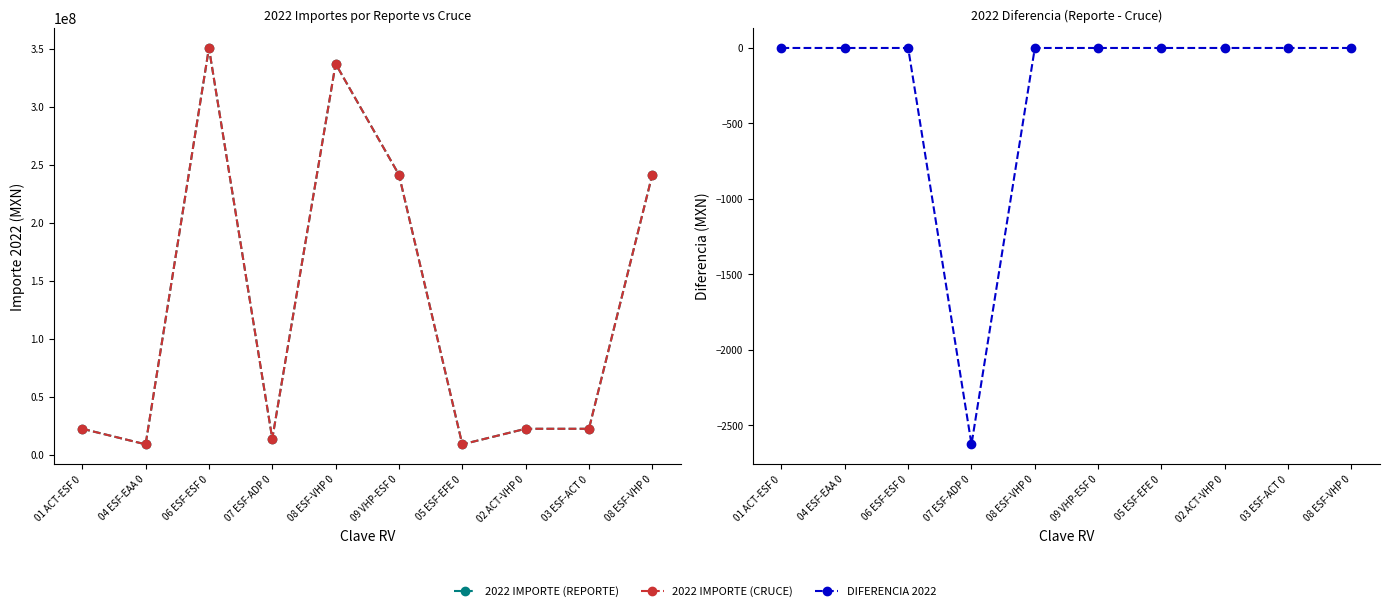

What is the total value across all series at 07 ESF-ADP 0?

27344700.3